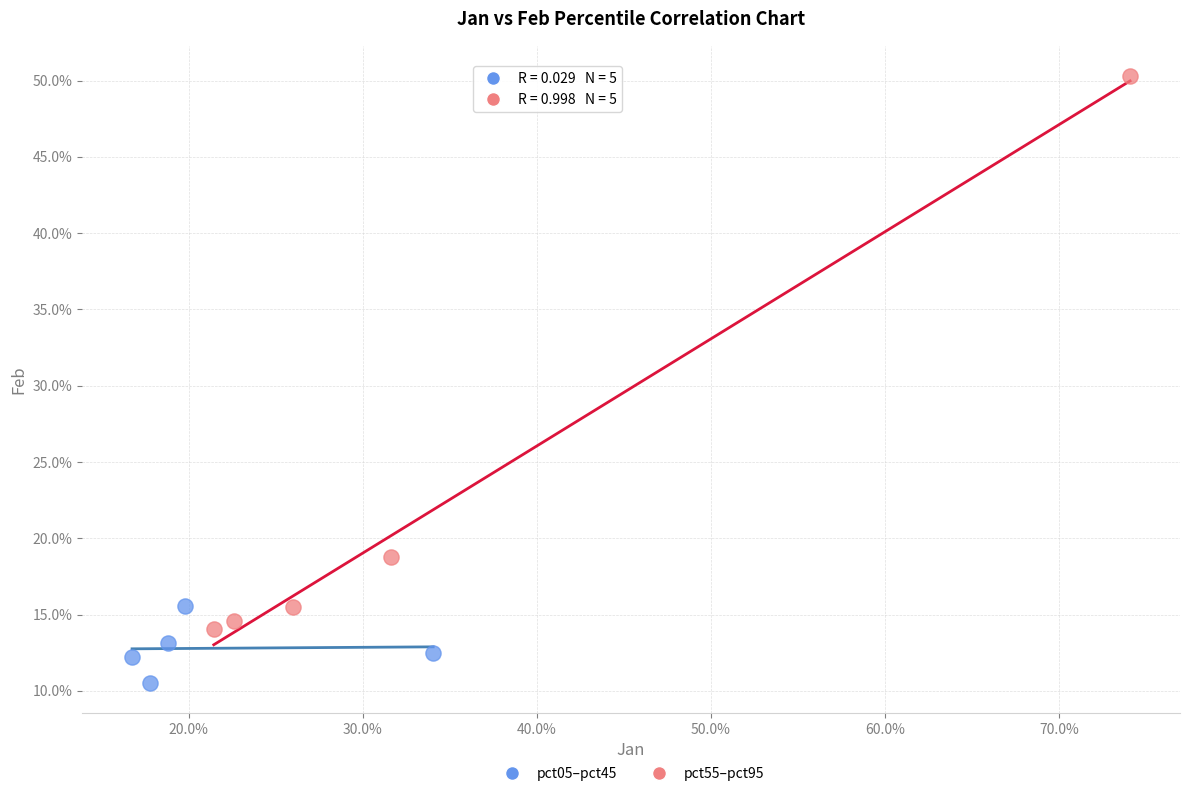

What are all the series names shown in the legend?

pct05–pct45, pct55–pct95